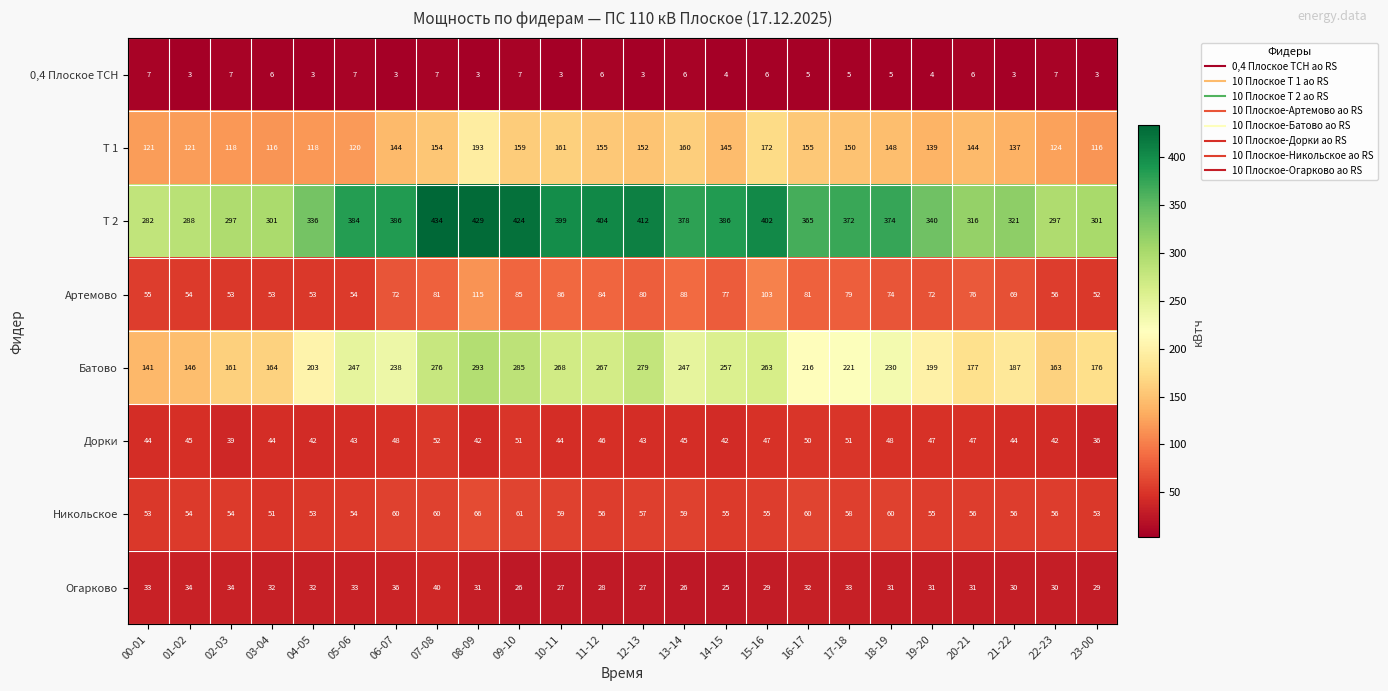

The value of Т 1 at 20-21 is 210. True or false?

False